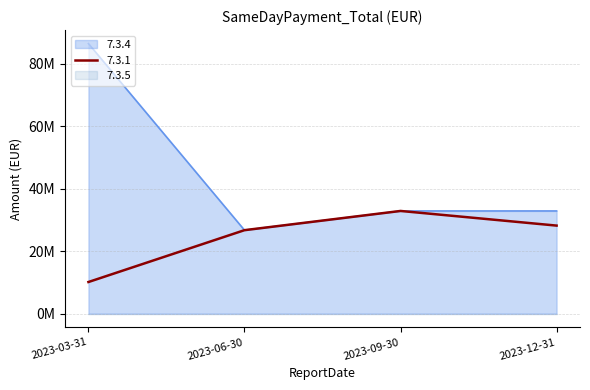

At which category does 7.3.4 reach its first local valley?

2023-06-30